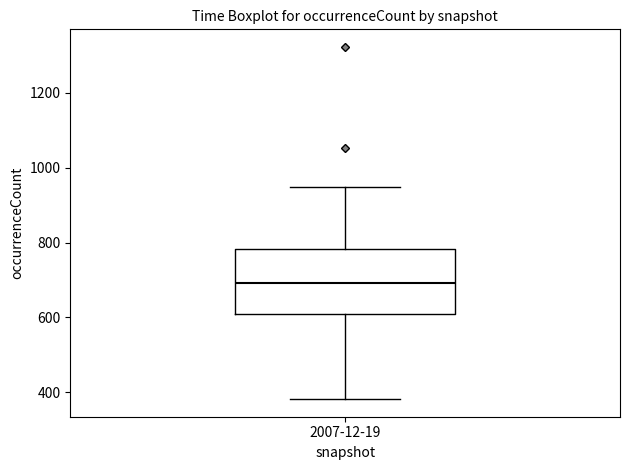

Transcribe this box plot: give where the median line is, the range the box spans, and where the two whiskers end, as read against the y-axis. The values are not printed on the chart, so give them approximately, as read against the axis.

median 700, box 600 to 780, whiskers 380 to 940